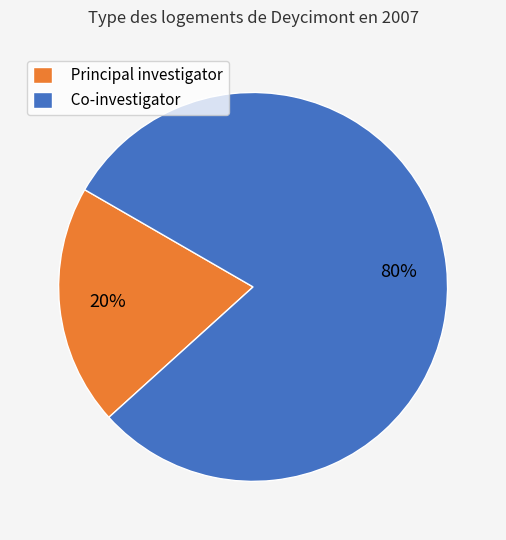

Is there any slice that represents more than half of the pie?

Yes